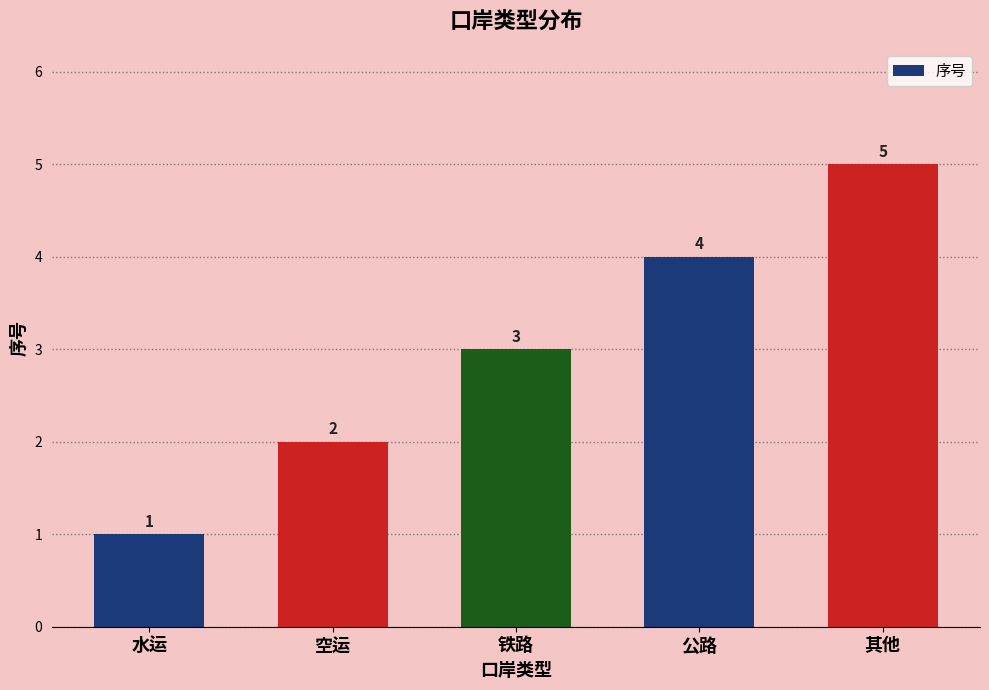

What is the average value?

3